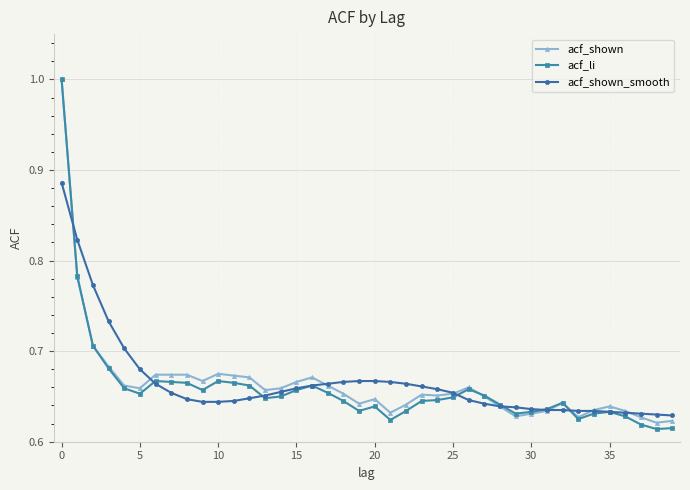

At how many categories does at least one series exceed 0?

40